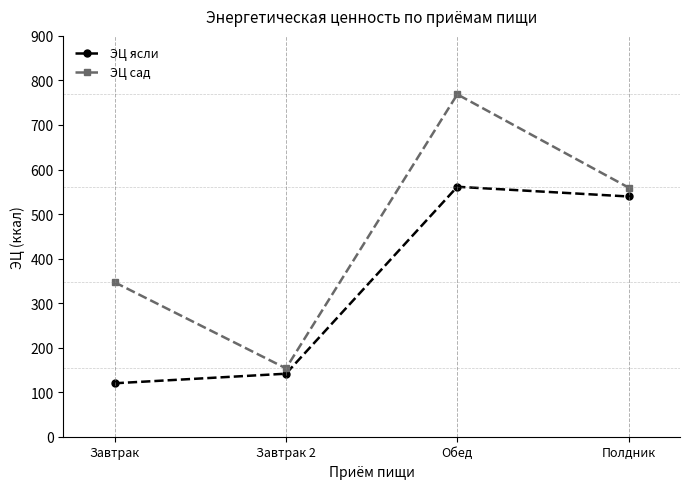

What is the sum of the ЭЦ ясли values at Полдник and Завтрак?

659.4